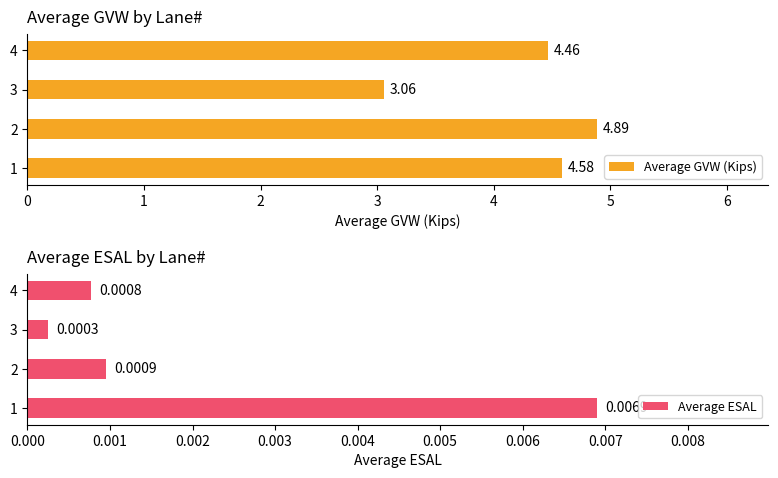

Rank the categories by Average GVW (Kips) value from highest to lowest.

2, 1, 4, 3